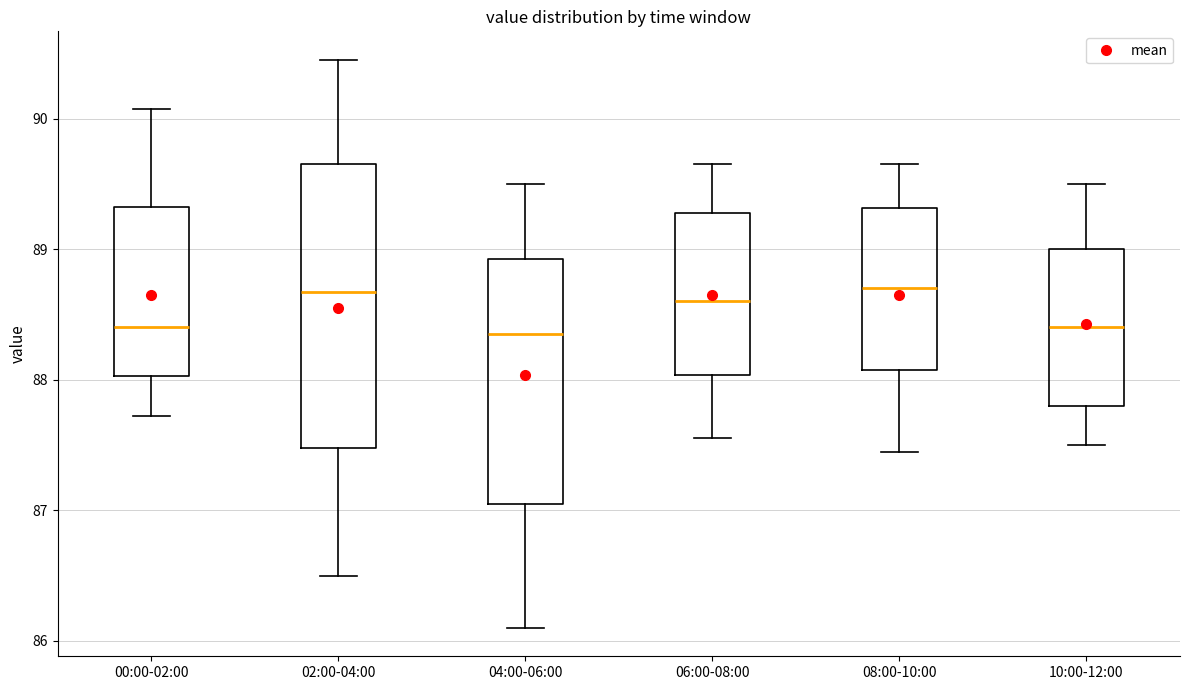

Reading left to right, transcribe this box plot: for each box, give where its median line is, the range the box spans, and where its two whiskers end, as read against the y-axis. The values are not printed on the chart, so give them approximately, as read against the axis.

00:00-02:00: median 88.4, box 88.0 to 89.3, whiskers 87.7 to 90.1
02:00-04:00: median 88.7, box 87.5 to 89.7, whiskers 86.5 to 90.5
04:00-06:00: median 88.4, box 87.1 to 88.9, whiskers 86.1 to 89.5
06:00-08:00: median 88.6, box 88.0 to 89.3, whiskers 87.6 to 89.7
08:00-10:00: median 88.7, box 88.1 to 89.3, whiskers 87.5 to 89.7
10:00-12:00: median 88.4, box 87.8 to 89.0, whiskers 87.5 to 89.5